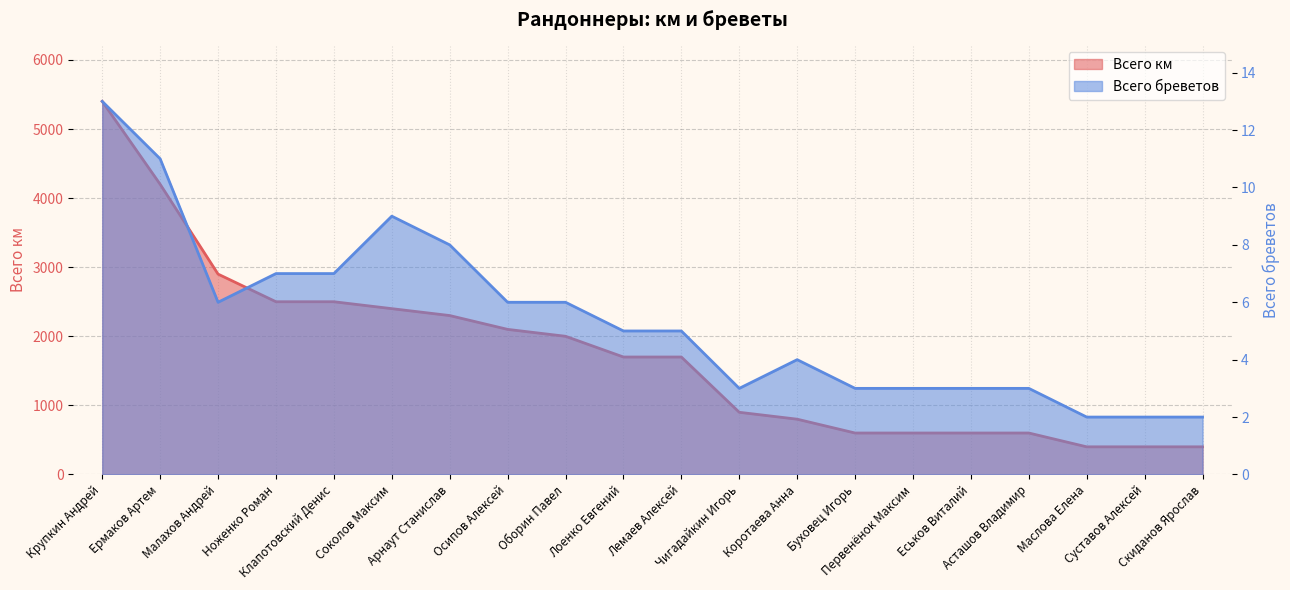

What are all the series names shown in the legend?

Всего км, Всего бреветов